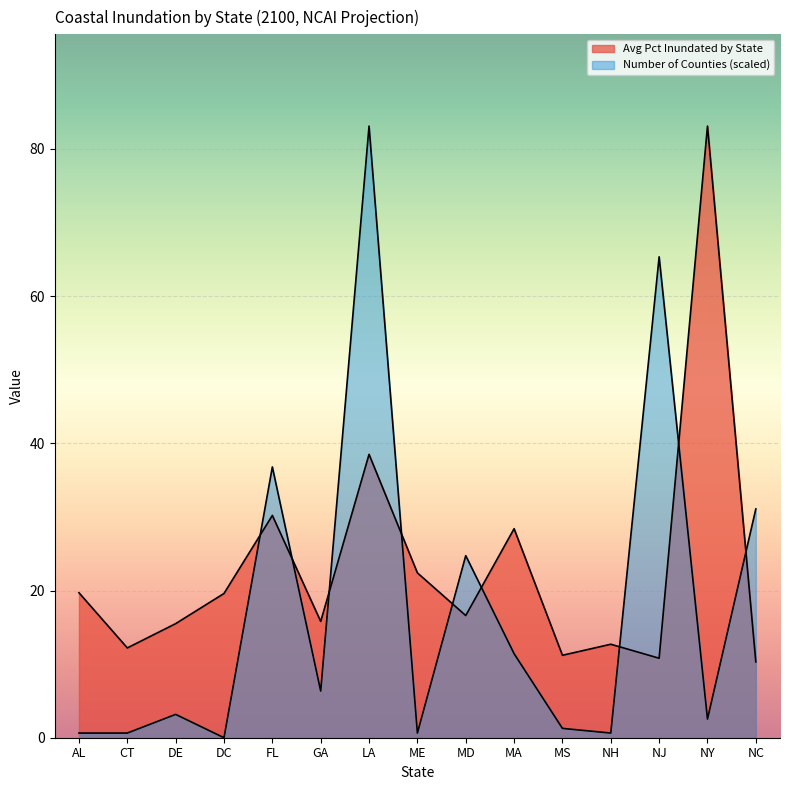

After their last crossing, which series has the higher values: Avg Pct Inundated by State or Number of Counties?

Number of Counties